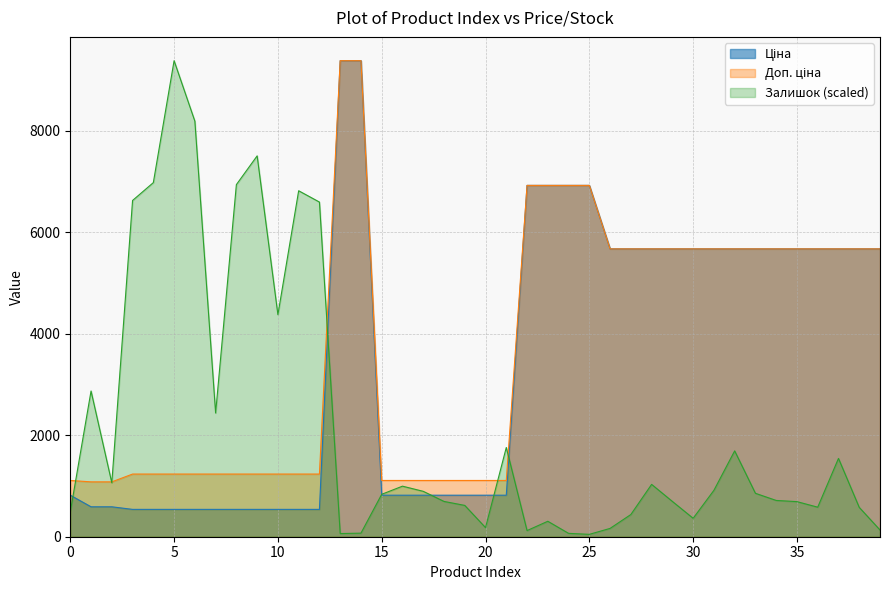

How many data points in Доп. ціна are less than 5673?

20